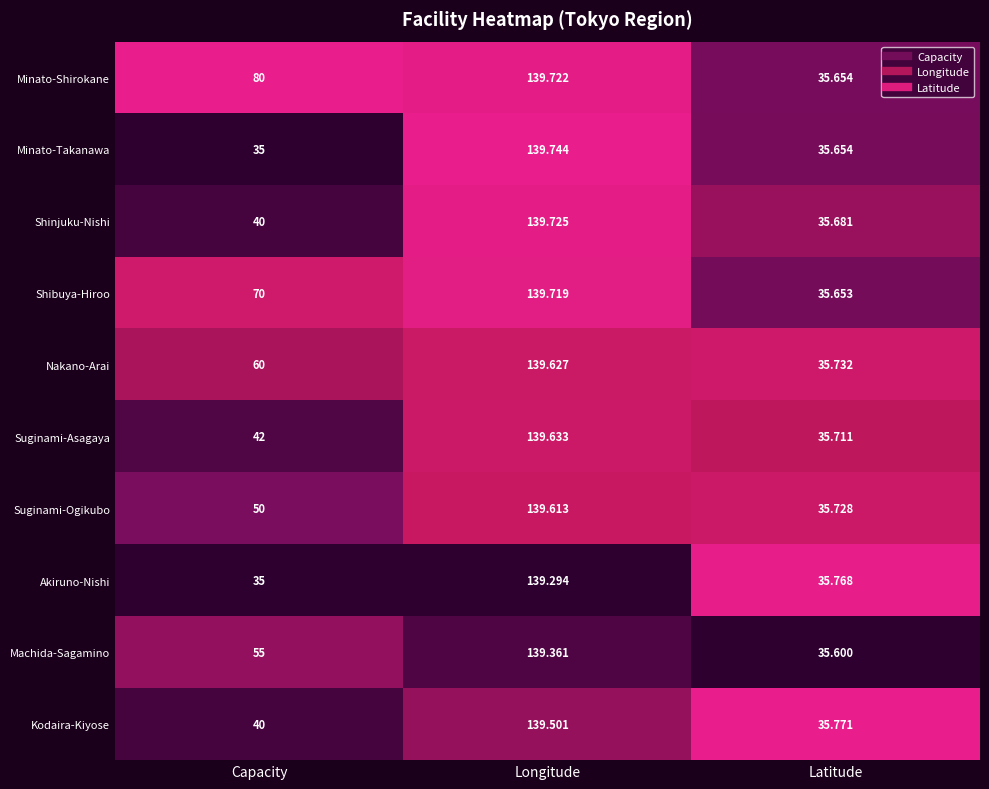

Rank the series by their maximum value, from lowest to highest.

Akiruno-Nishi, Machida-Sagamino, Kodaira-Kiyose, Suginami-Ogikubo, Nakano-Arai, Suginami-Asagaya, Shibuya-Hiroo, Minato-Shirokane, Shinjuku-Nishi, Minato-Takanawa